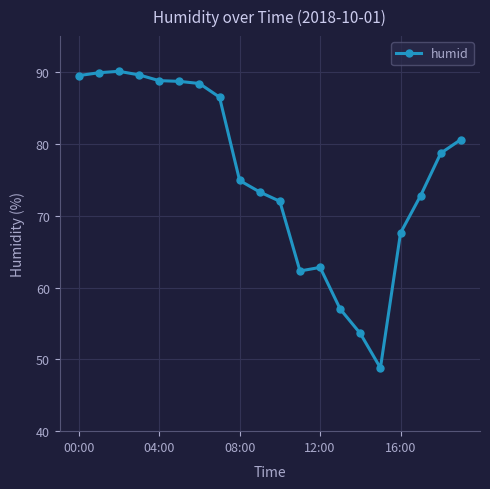

What is the greatest value displayed?

90.1